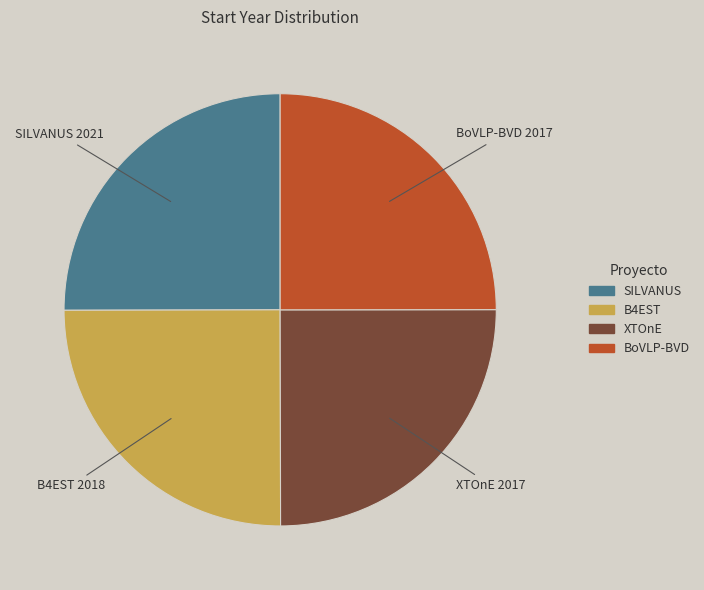

True or false: SILVANUS accounts for 37% of the total.

False